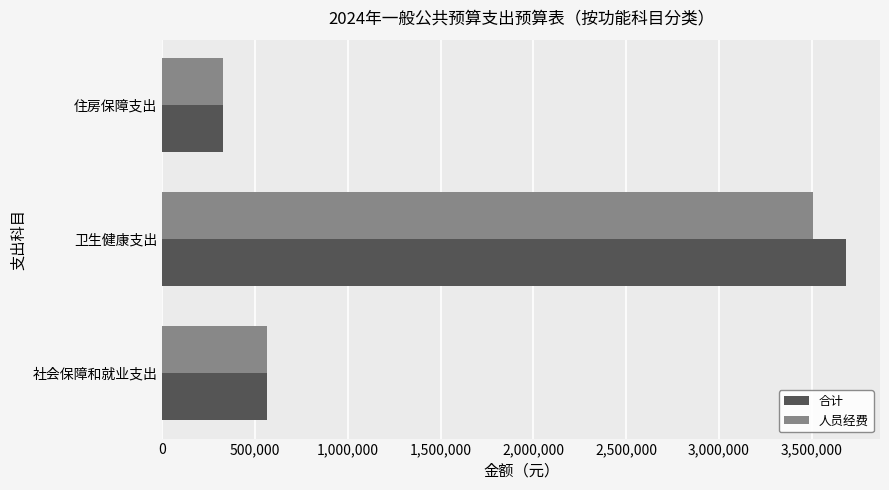

List the labels in order of 合计 value, largest first.

卫生健康支出, 社会保障和就业支出, 住房保障支出